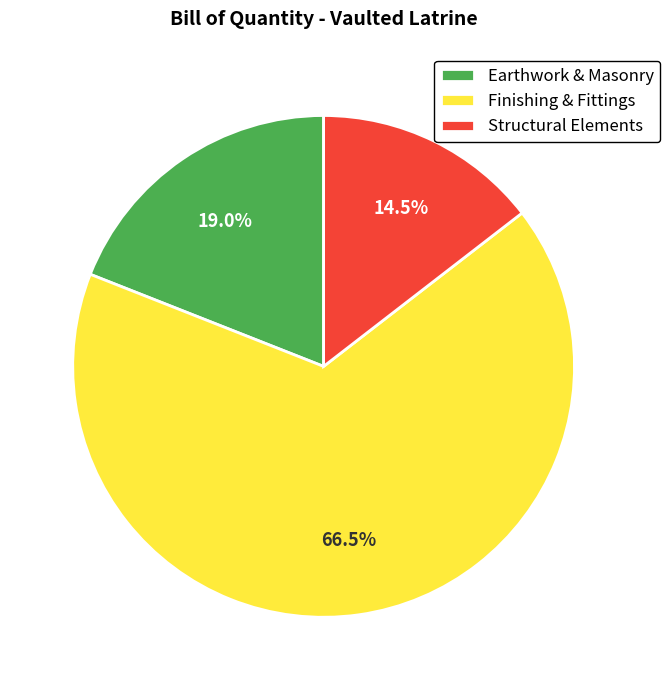

Does any single category account for the majority?

Yes